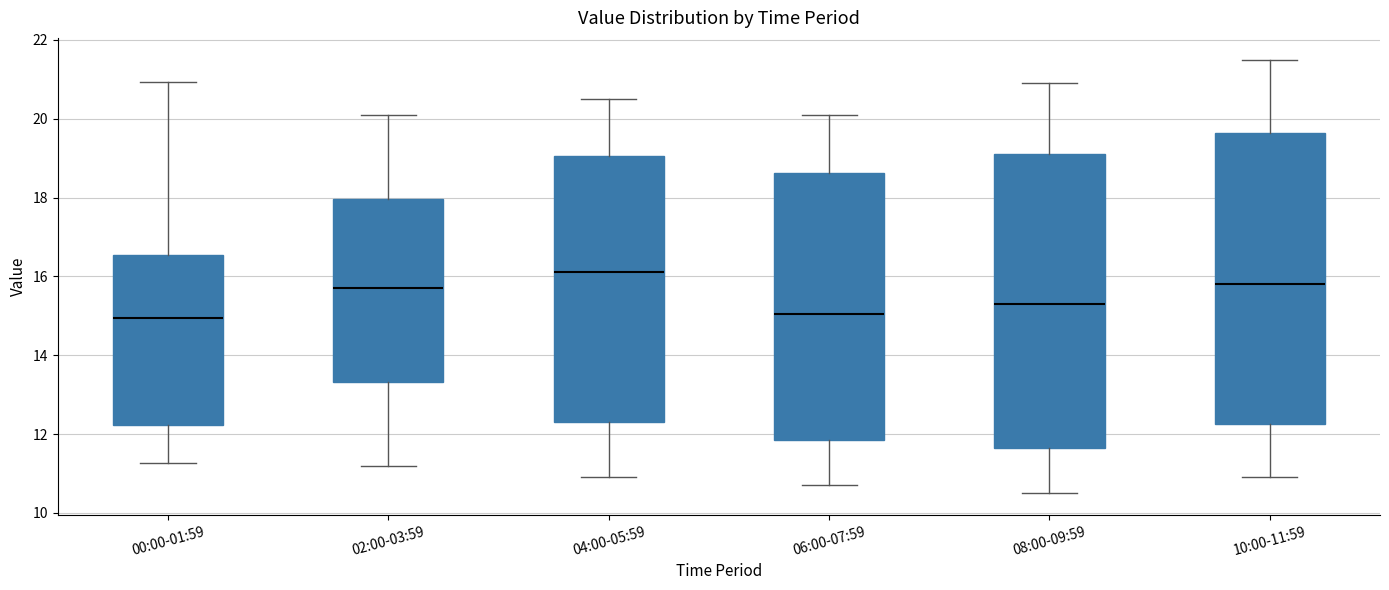

Reading left to right, transcribe this box plot: for each box, give where its median line is, the range the box spans, and where its two whiskers end, as read against the y-axis. The values are not printed on the chart, so give them approximately, as read against the axis.

00:00-01:59: median 15.0, box 12.2 to 16.6, whiskers 11.2 to 21.0
02:00-03:59: median 15.8, box 13.4 to 18.0, whiskers 11.2 to 20.2
04:00-05:59: median 16.2, box 12.4 to 19.0, whiskers 11.0 to 20.6
06:00-07:59: median 15.0, box 11.8 to 18.6, whiskers 10.8 to 20.2
08:00-09:59: median 15.4, box 11.6 to 19.2, whiskers 10.6 to 21.0
10:00-11:59: median 15.8, box 12.2 to 19.6, whiskers 11.0 to 21.6